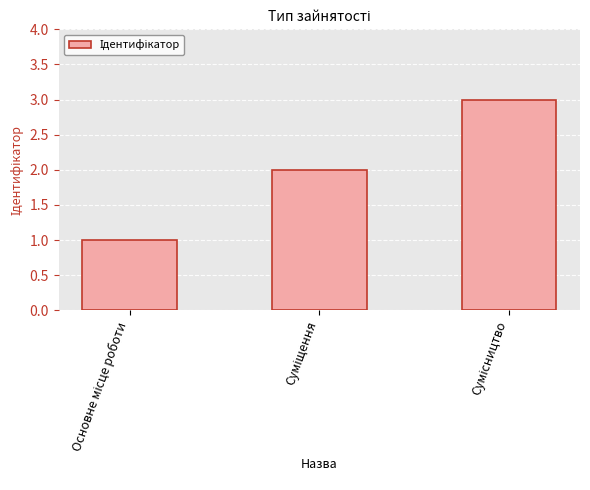

What is the sum of all values?

6